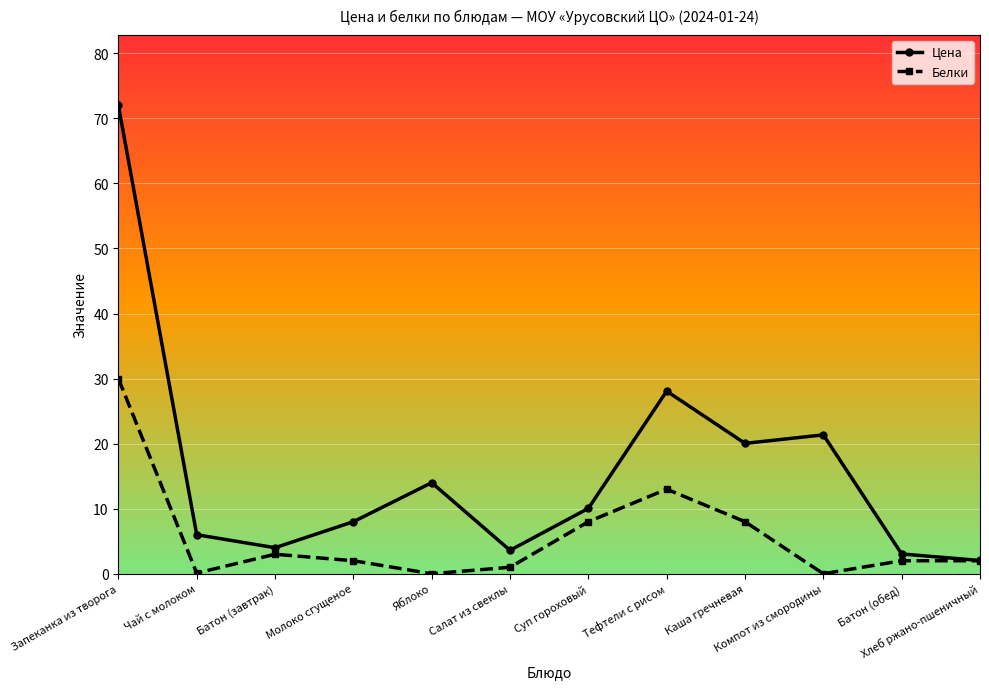

Rank the series by their maximum value, from lowest to highest.

Белки, Цена